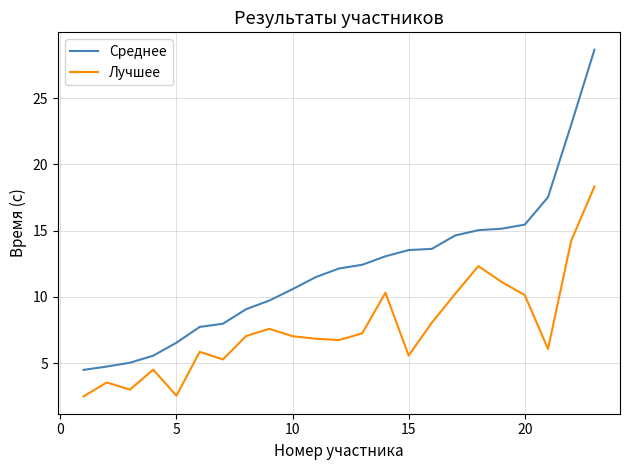

Which series has the largest range (max minus min)?

Среднее